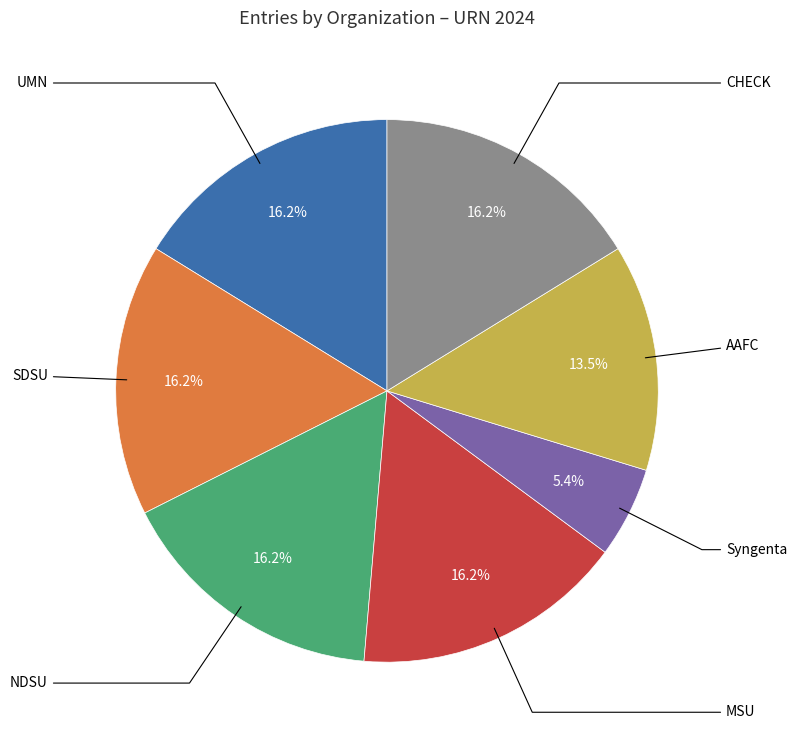

Does any single category account for the majority?

No